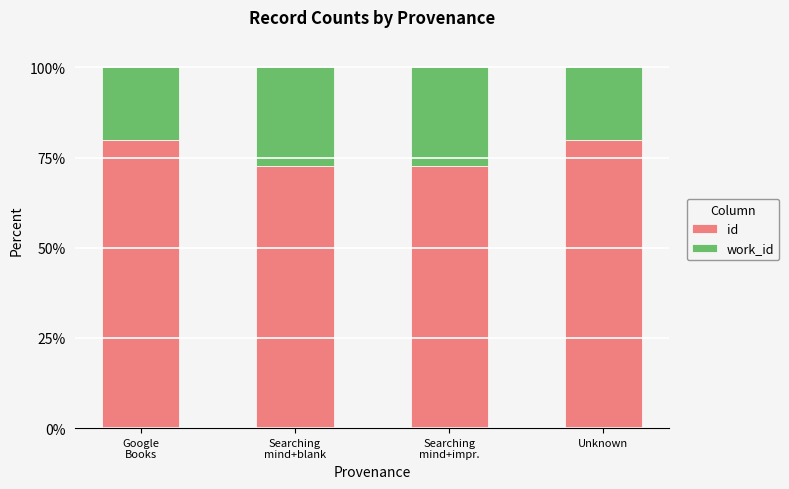

What is the sum of all id values?

305.6